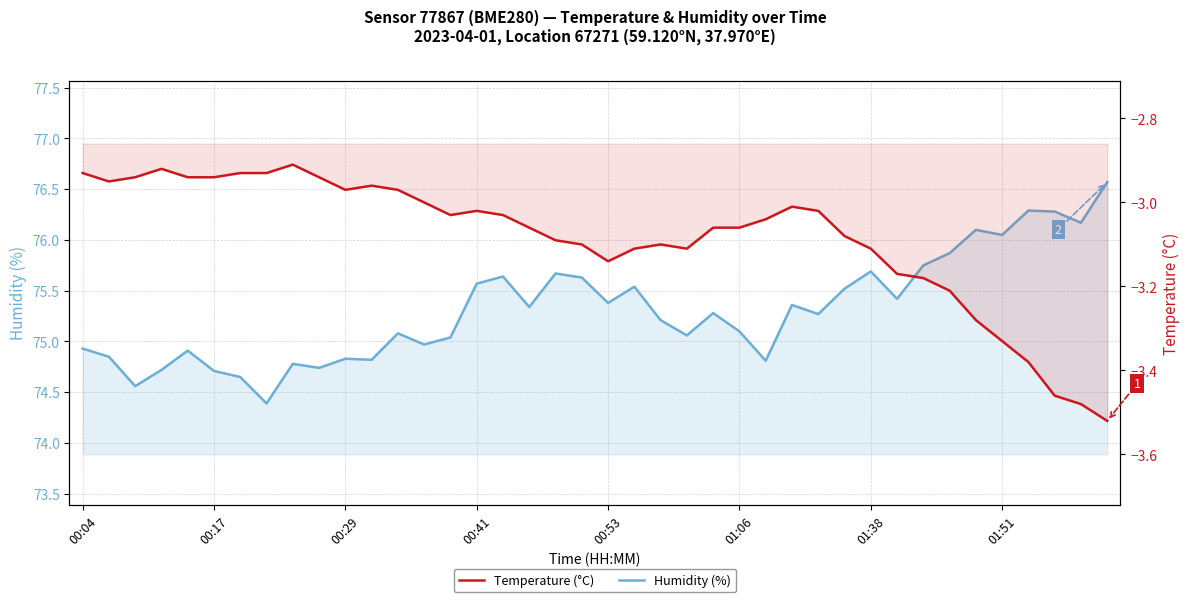

True or false: Humidity (%) has a value of 29.3 at 00:53.

False